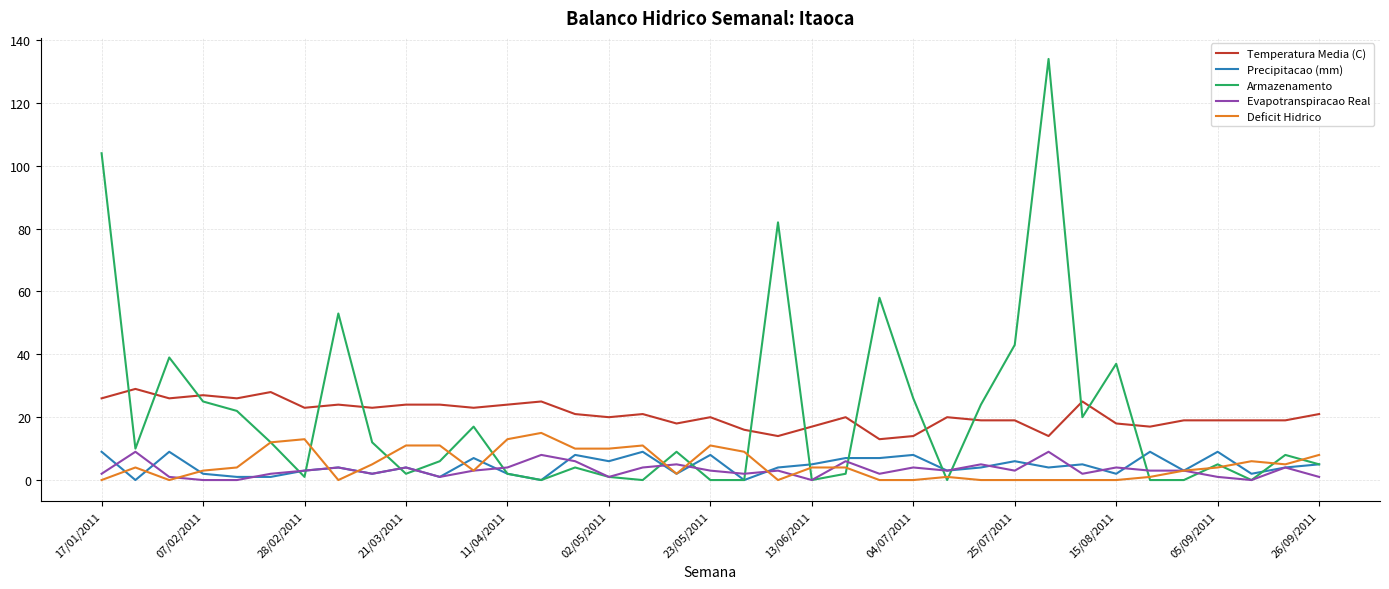

Which series has the largest range (max minus min)?

Armazenamento